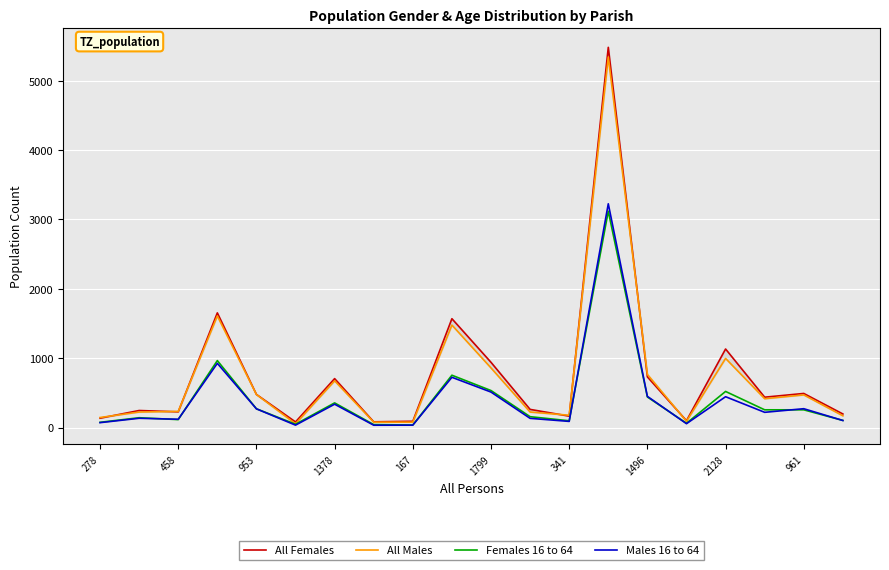

At which category does All Females reach its first local peak?

458